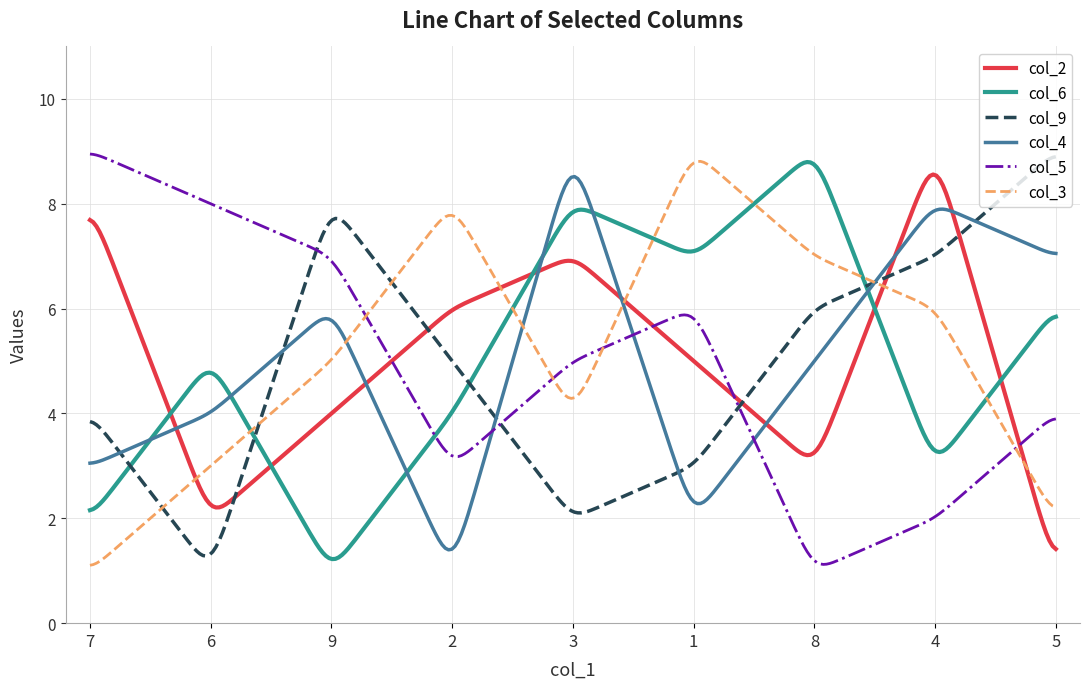

Which series has the largest total across all categories?

col_3